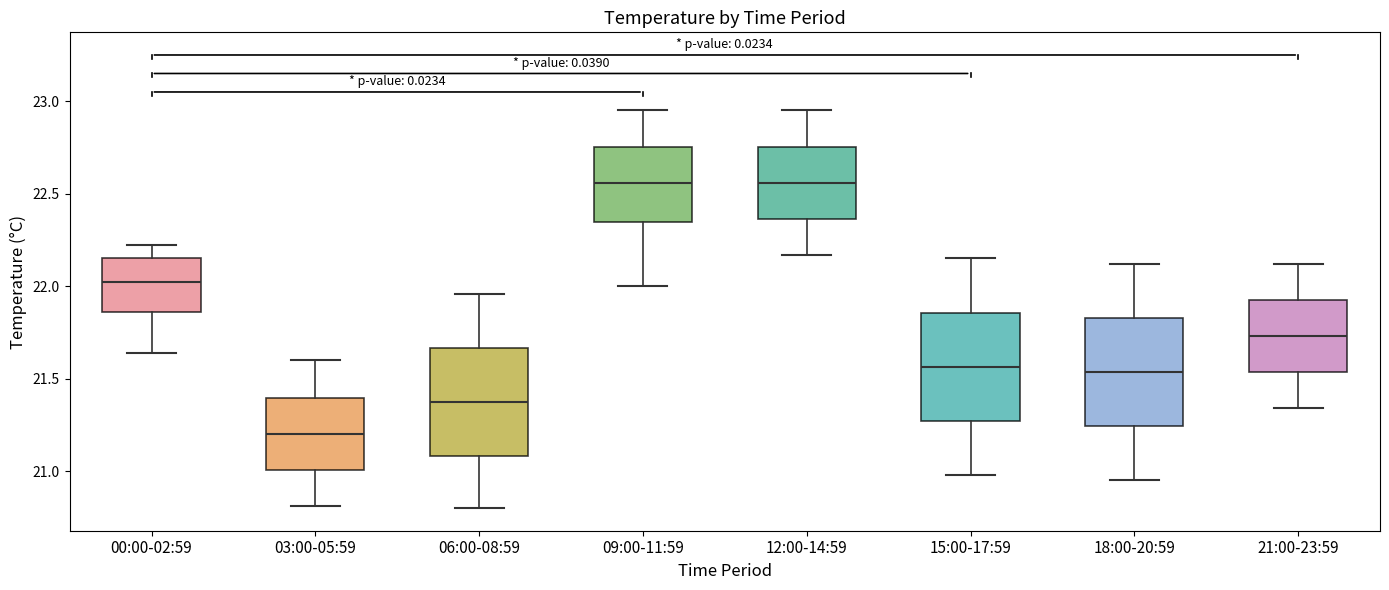

Reading left to right, transcribe this box plot: for each box, give where its median line is, the range the box spans, and where its two whiskers end, as read against the y-axis. The values are not printed on the chart, so give them approximately, as read against the axis.

00:00-02:59: median 22.00, box 21.85 to 22.15, whiskers 21.65 to 22.20
03:00-05:59: median 21.20, box 21.00 to 21.40, whiskers 20.80 to 21.60
06:00-08:59: median 21.40, box 21.10 to 21.65, whiskers 20.80 to 21.95
09:00-11:59: median 22.55, box 22.35 to 22.75, whiskers 22.00 to 22.95
12:00-14:59: median 22.55, box 22.35 to 22.75, whiskers 22.15 to 22.95
15:00-17:59: median 21.55, box 21.25 to 21.85, whiskers 21.00 to 22.15
18:00-20:59: median 21.55, box 21.25 to 21.85, whiskers 20.95 to 22.10
21:00-23:59: median 21.75, box 21.55 to 21.95, whiskers 21.35 to 22.10